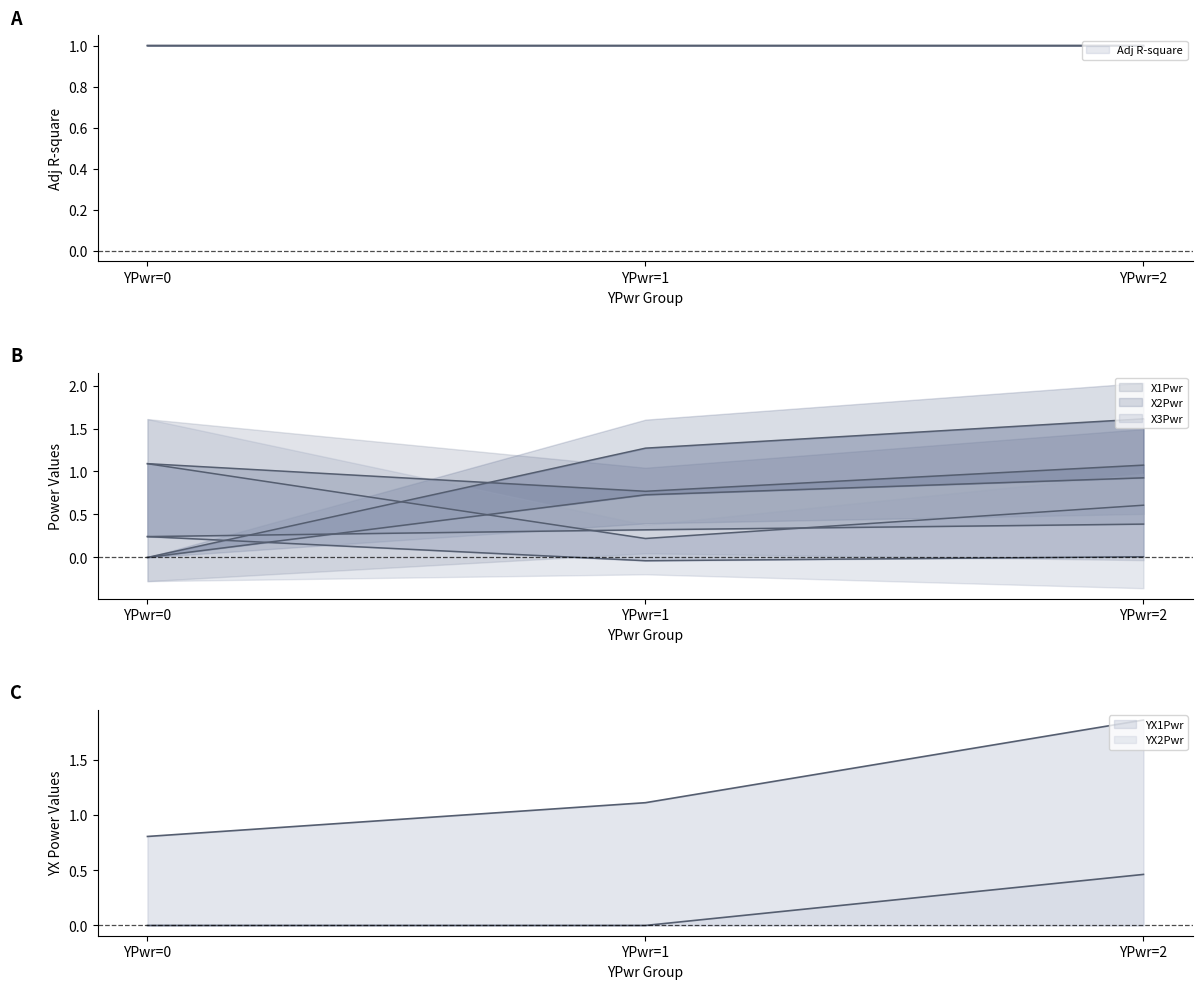

The YX2Pwr series shows 0.0 at 10. True or false?

True